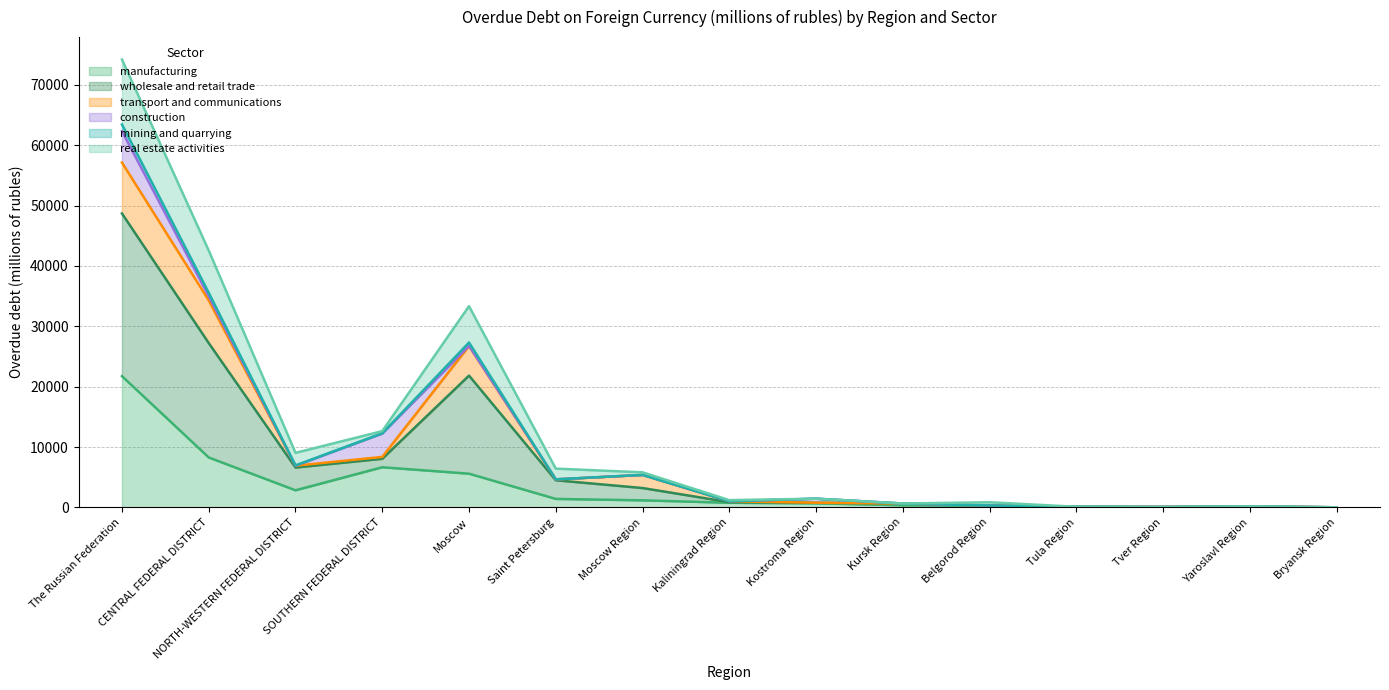

At which category is the sum across all series the highest?

The Russian Federation